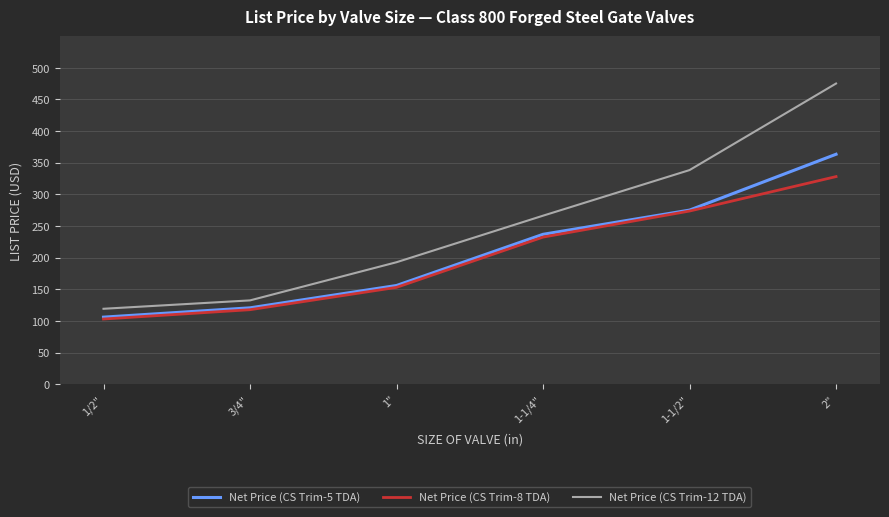

What is the difference between the highest and lowest values at 1-1/2"?

64.7